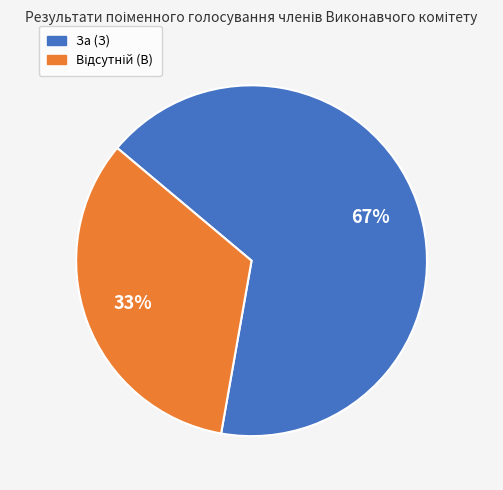

Does За (З) account for over 50% of the chart?

Yes